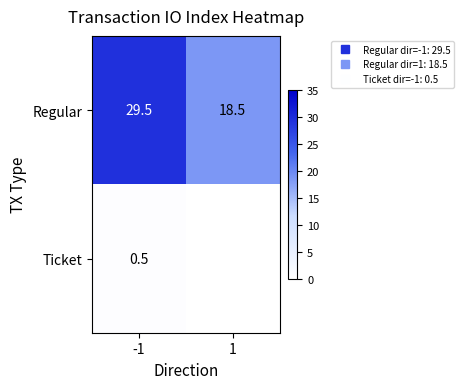

What is the greatest value displayed?

29.5